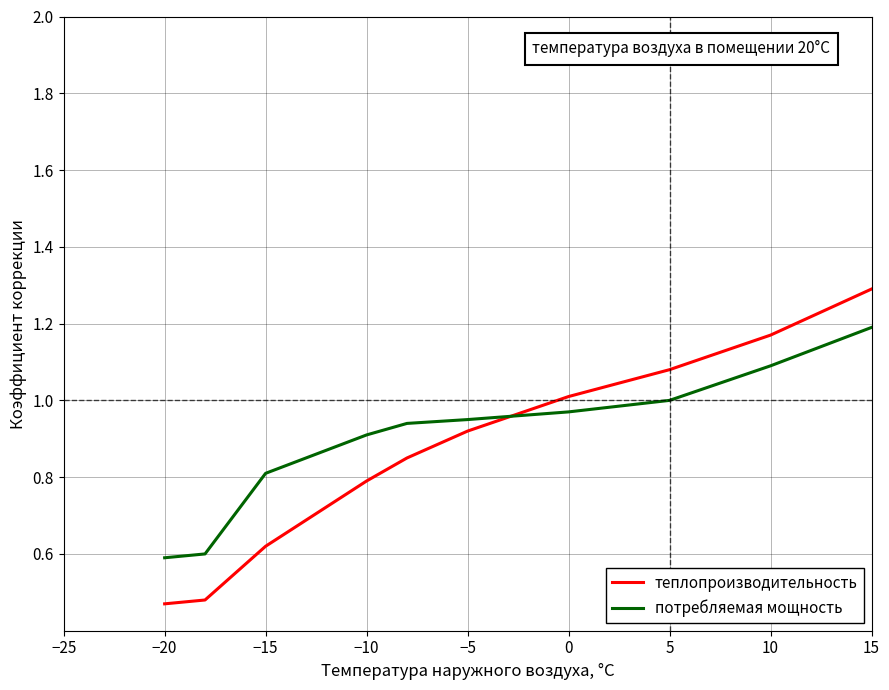

Rank the series by their maximum value, from lowest to highest.

потребляемая мощность, теплопроизводительность